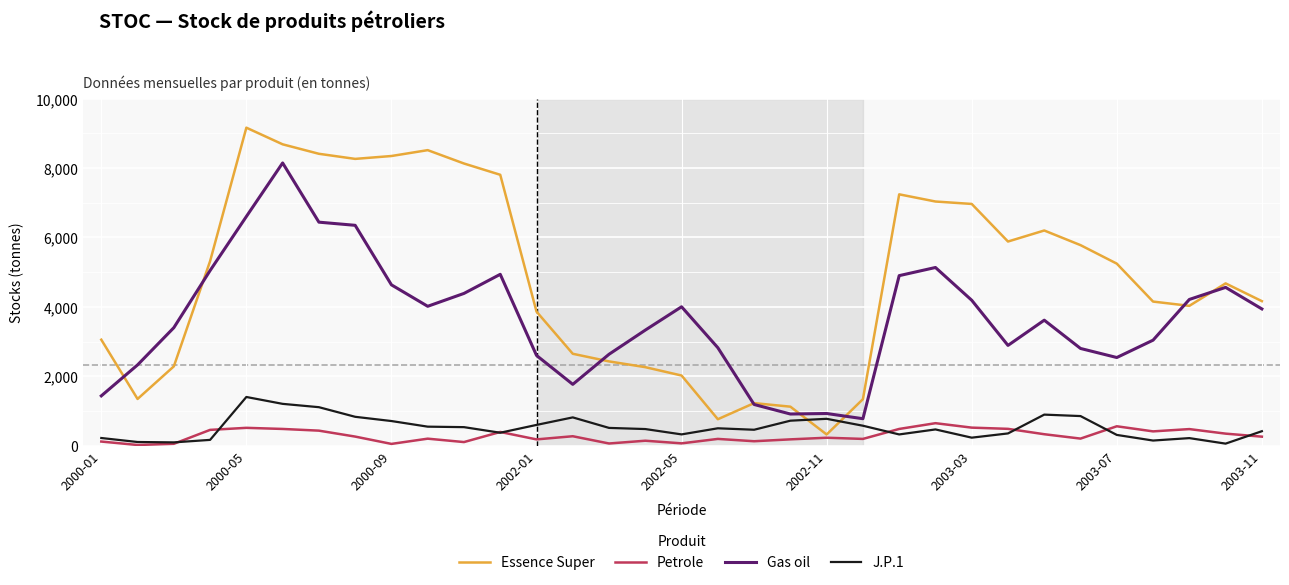

Which series has the largest total across all categories?

Essence Super